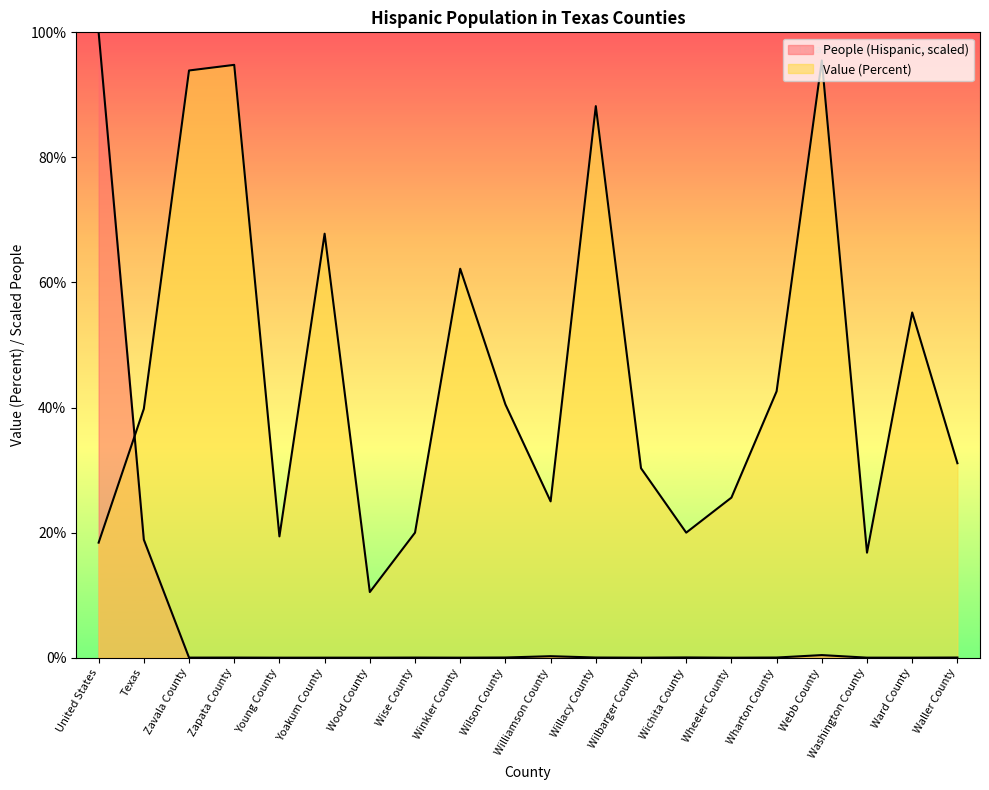

What is the difference between the second highest and second lowest values in the Value (Percent) series?

78.0